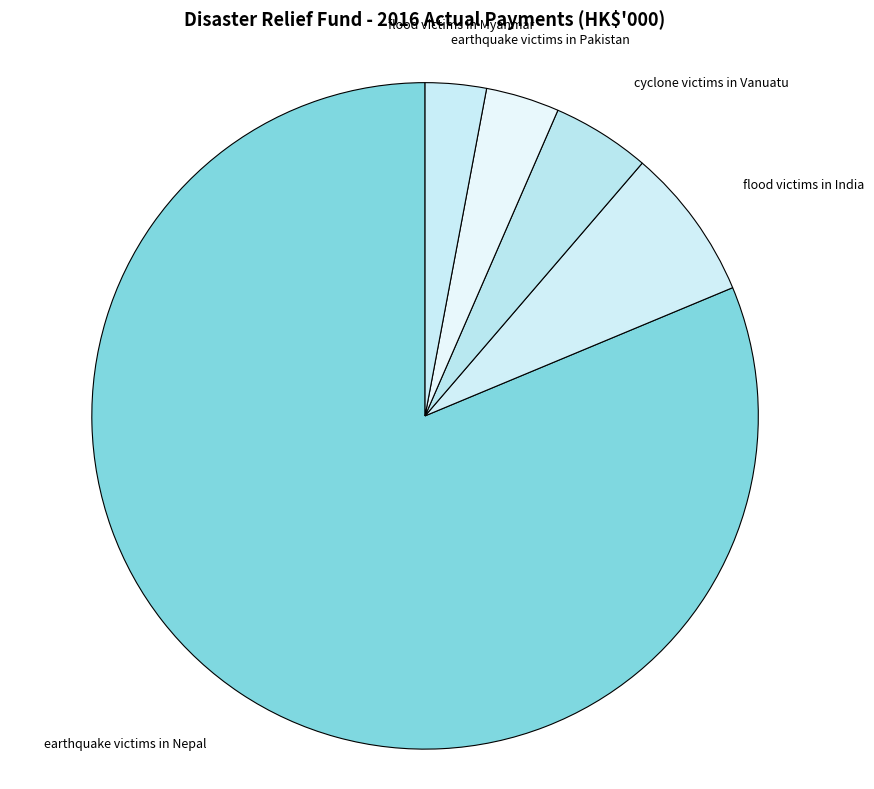

How many slices are in this pie chart?

5